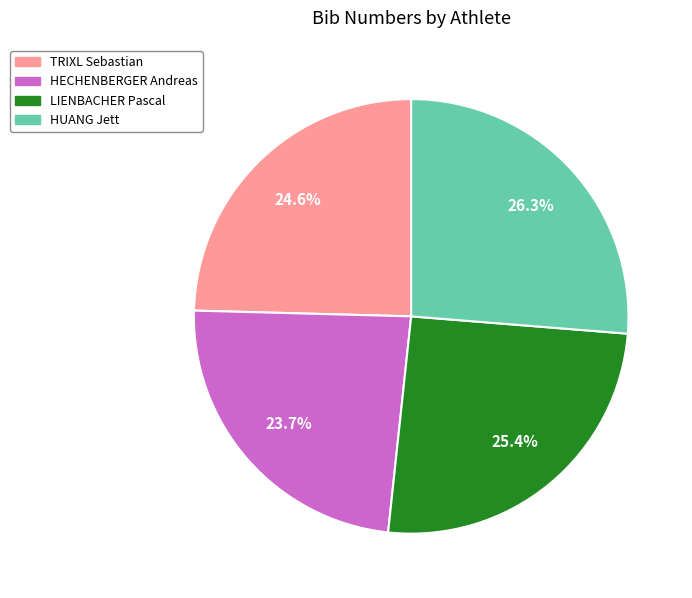

How many segments does this pie chart have?

4